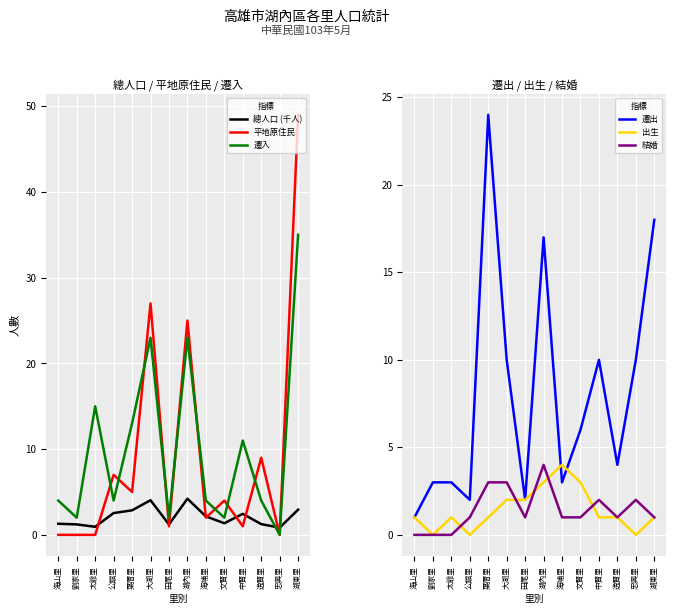

Rank the categories by 結婚 value from highest to lowest.

湖內里, 葉厝里, 大湖里, 中賢里, 忠興里, 公舘里, 田尾里, 海埔里, 文賢里, 逸賢里, 湖東里, 海山里, 劉家里, 太爺里